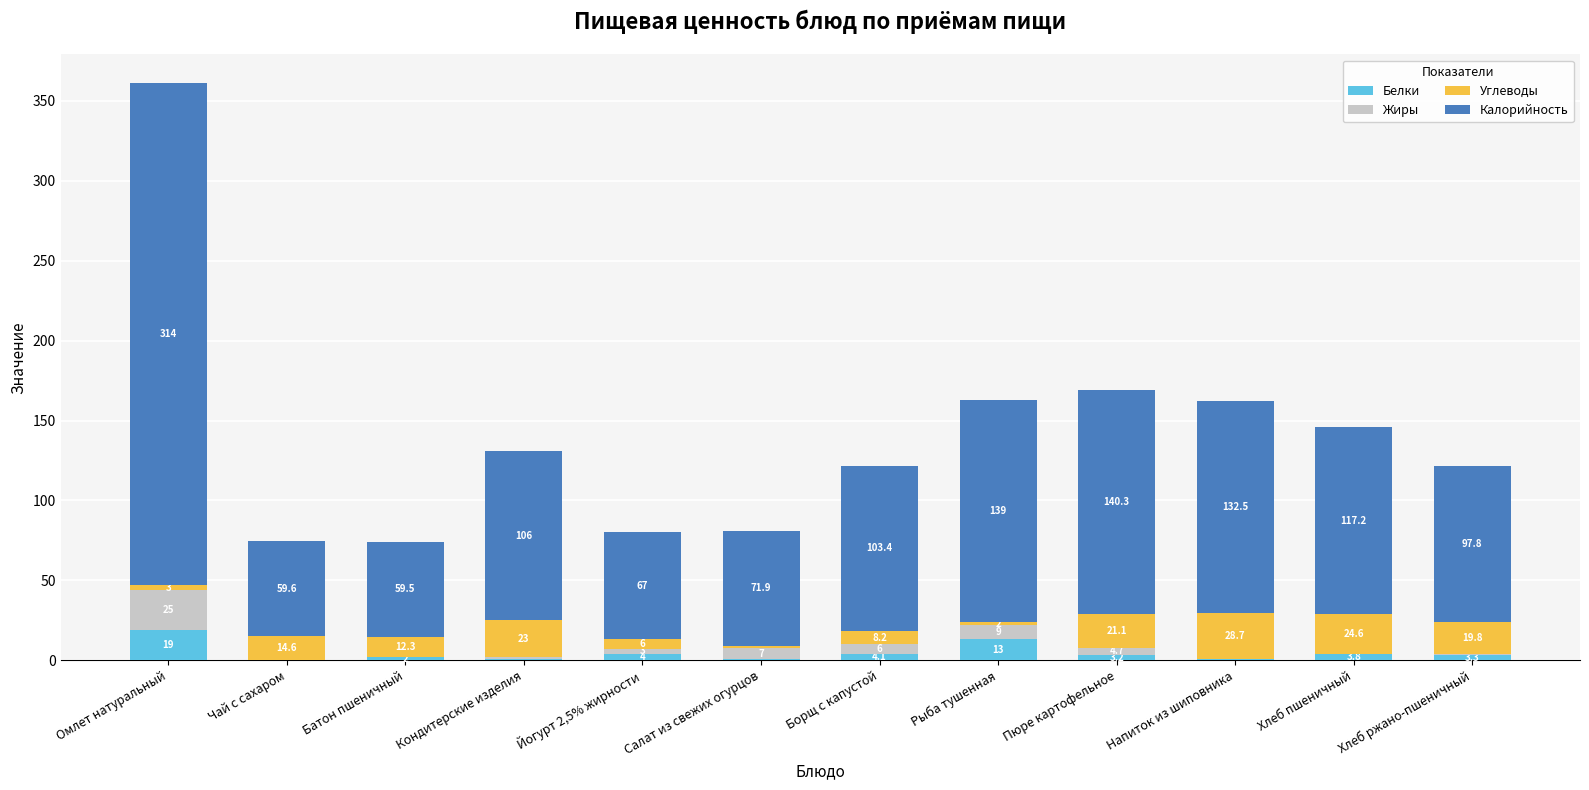

At which label does Белки first exceed 3?

Омлет натуральный